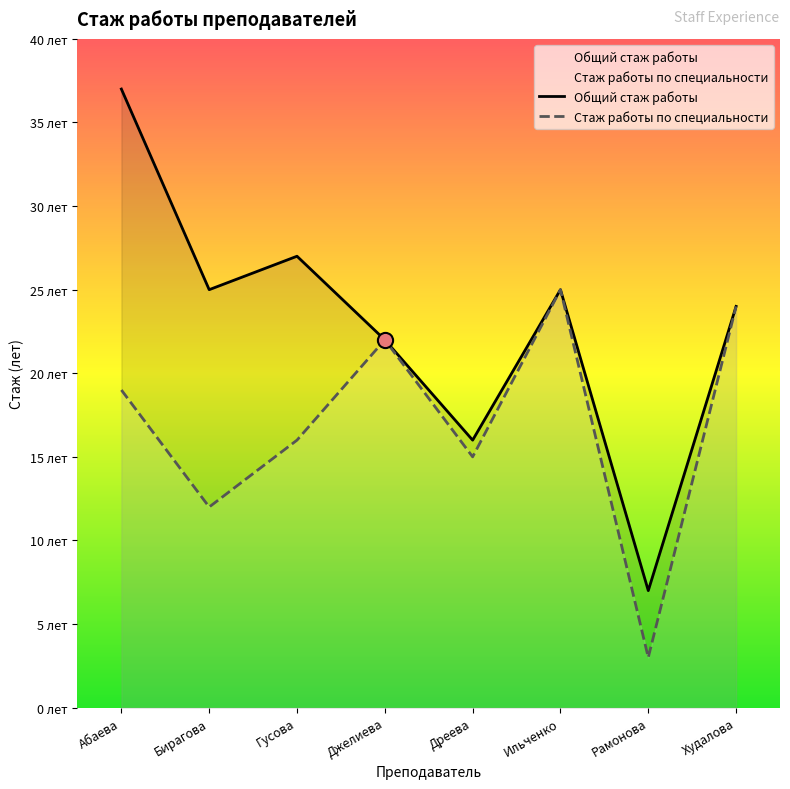

Which series has the largest total across all categories?

Общий стаж работы